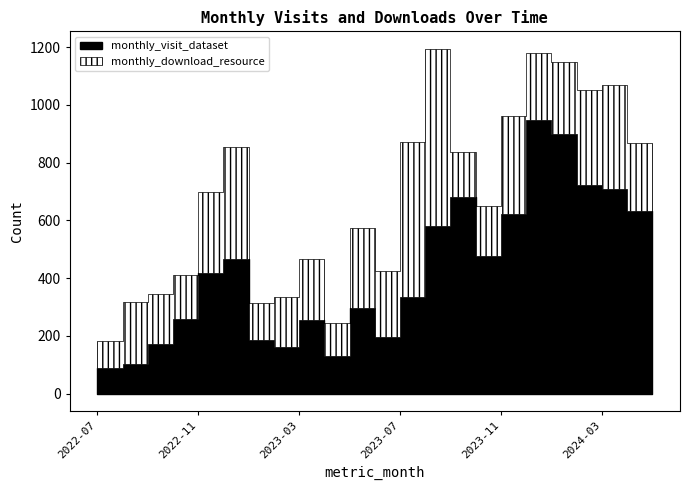

Which category has the highest value across all series?

2023-12